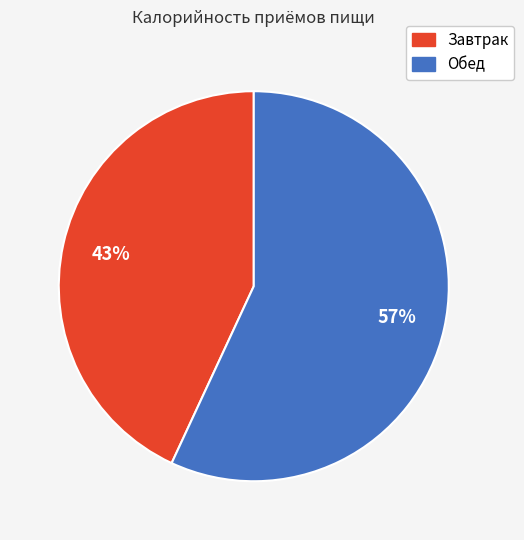

True or false: Завтрак accounts for 55% of the total.

False